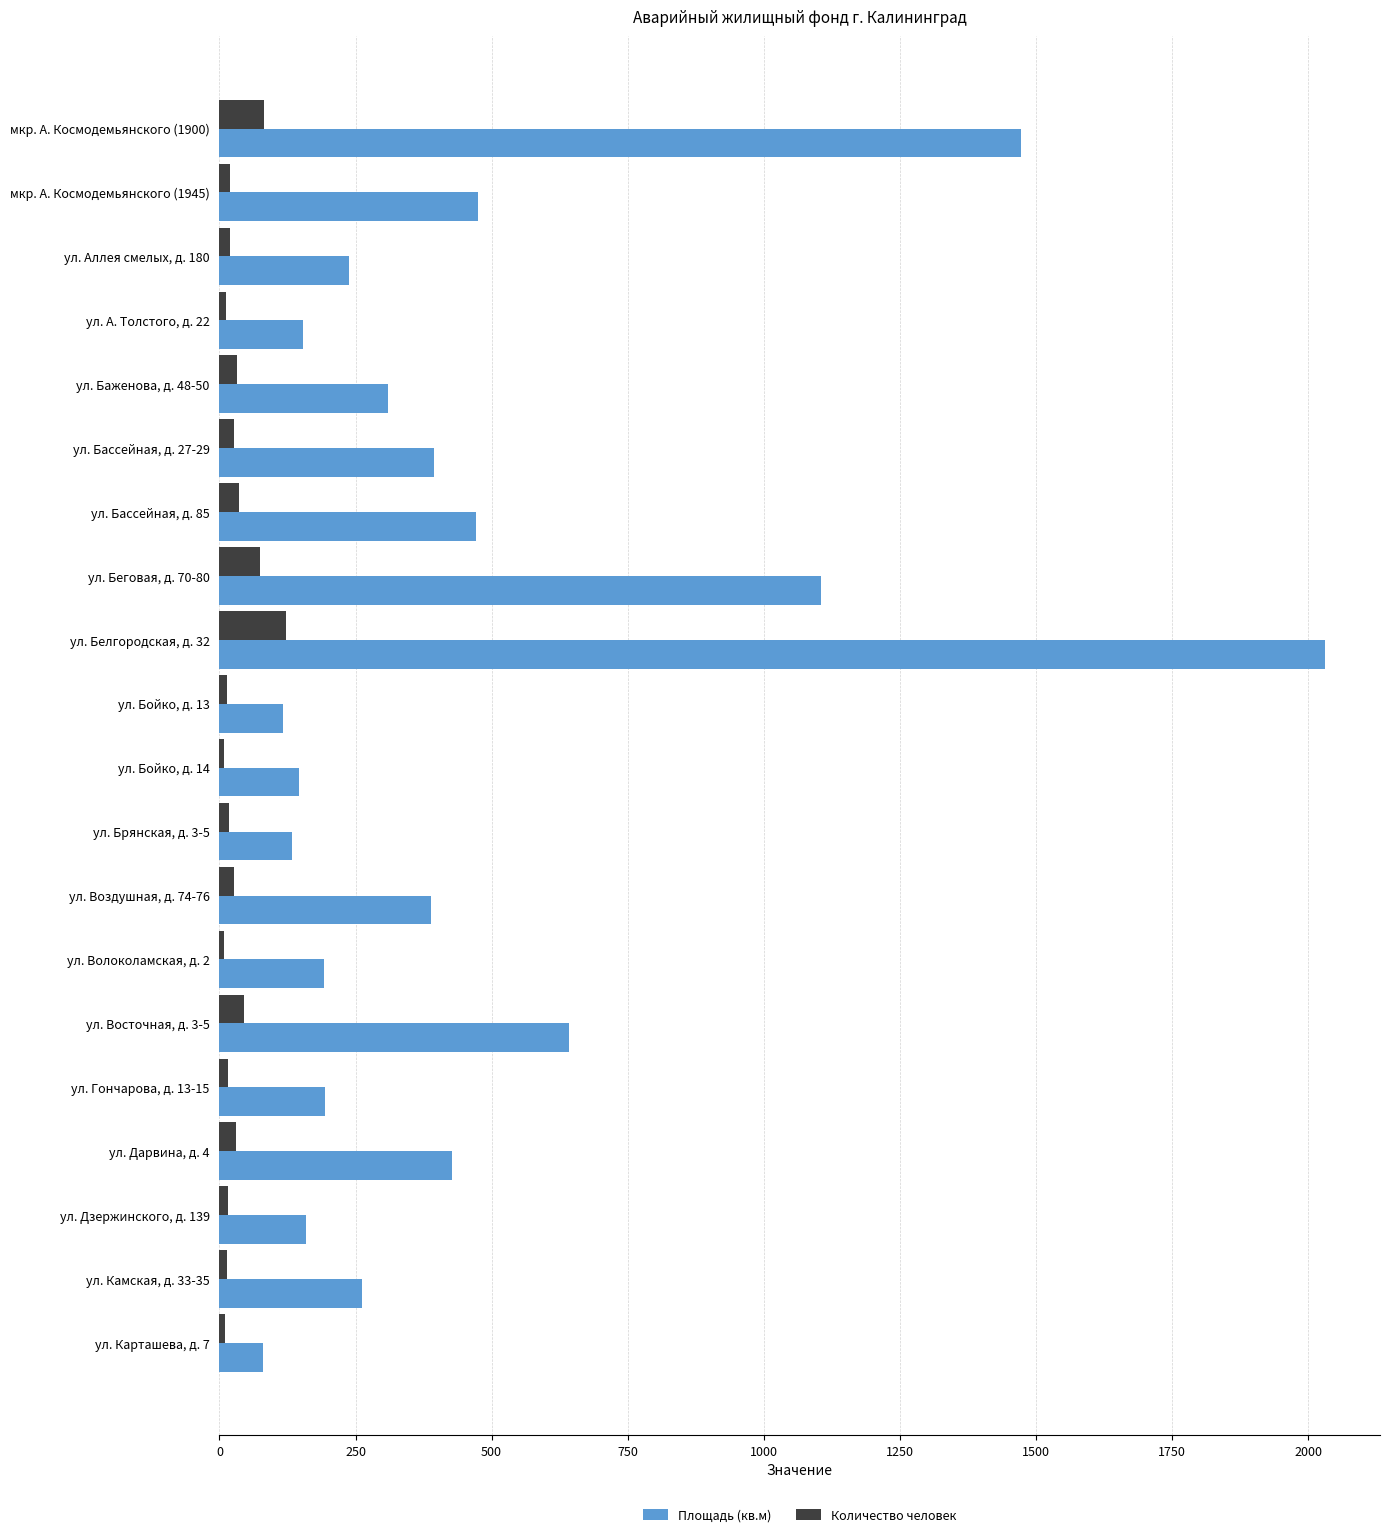

Count the number of categories in the chart.

20